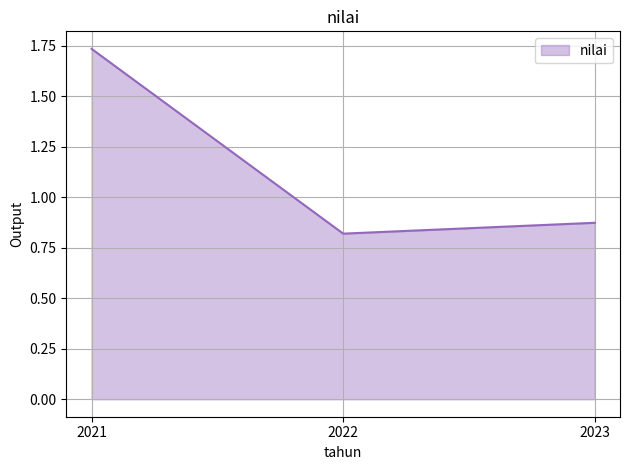

What is the average value?

1.1